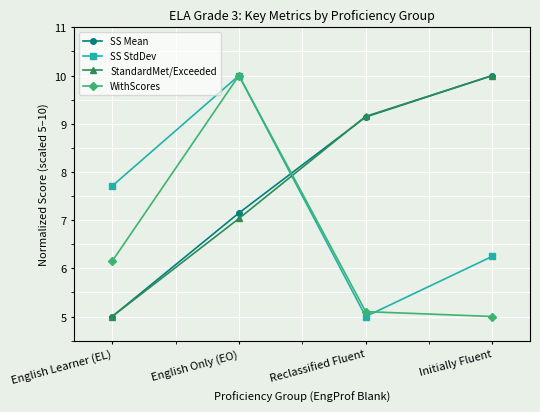

At how many categories does at least one series exceed 8?

3